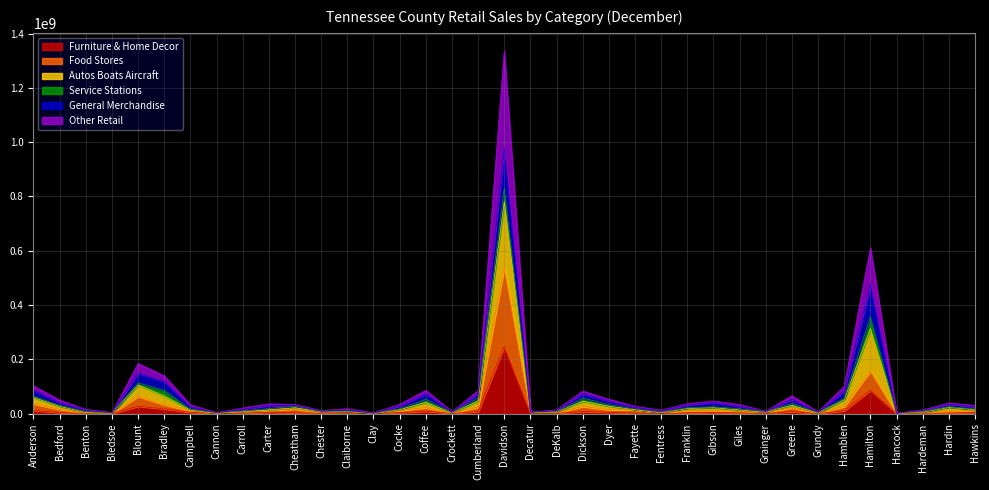

What is the label of the 30th point from the right?

Cannon